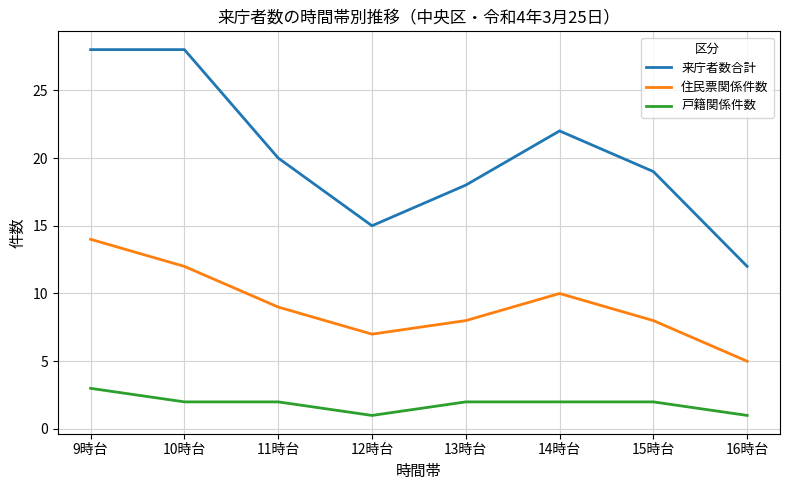

How many interior local valleys does the 来庁者数合計 series have?

1